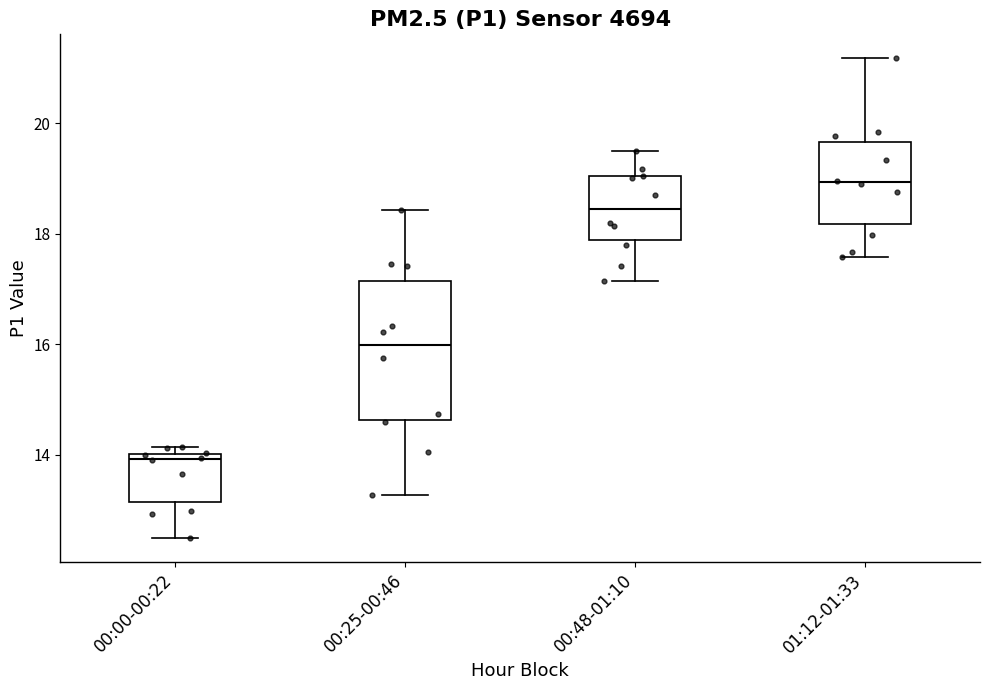

Reading left to right, transcribe this box plot: for each box, give where its median line is, the range the box spans, and where its two whiskers end, as read against the y-axis. The values are not printed on the chart, so give them approximately, as read against the axis.

00:00-00:22: median 14.0 (just below the box's upper edge), box 13.2 to 14.0, whiskers 12.6 to 14.2
00:25-00:46: median 16.0, box 14.6 to 17.2, whiskers 13.2 to 18.4
00:48-01:10: median 18.4, box 17.8 to 19.0, whiskers 17.2 to 19.6
01:12-01:33: median 19.0, box 18.2 to 19.6, whiskers 17.6 to 21.2